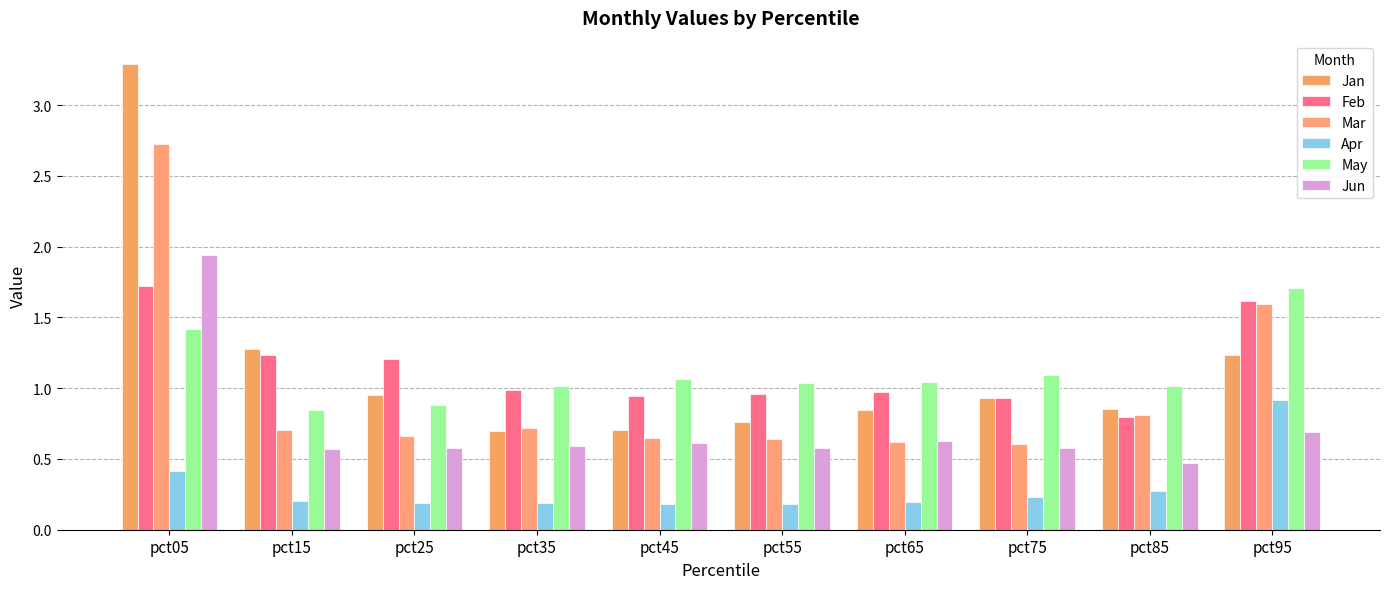

What is the sum of the Apr values at pct75 and pct05?

0.7